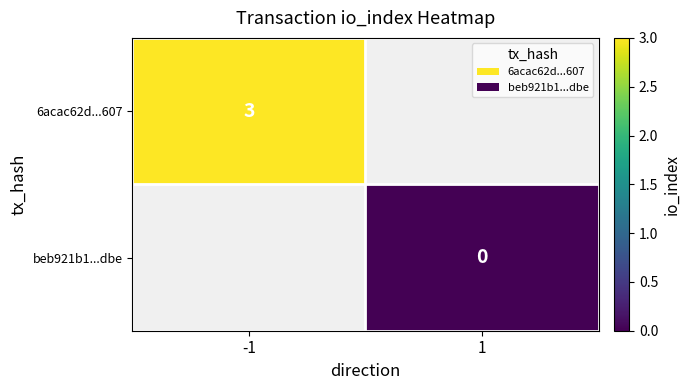

The value of 6acac62d...607 at -1 is 3. True or false?

True